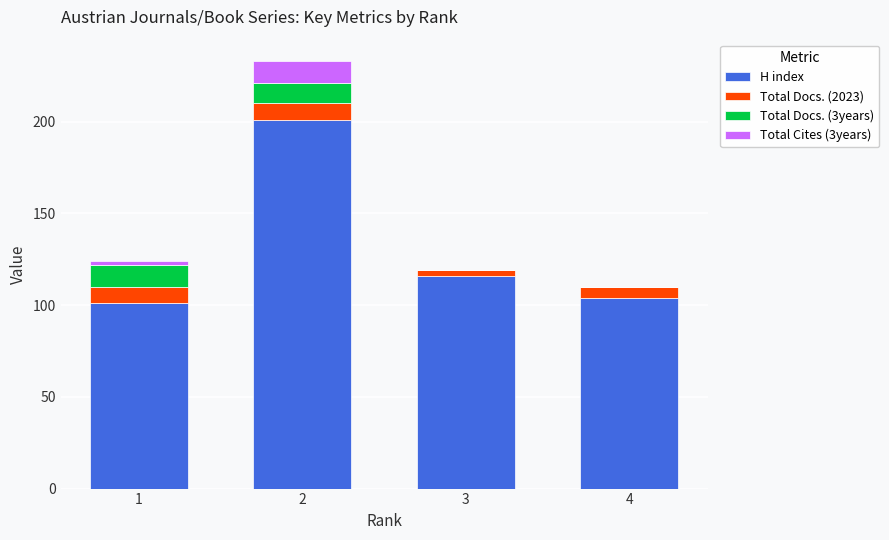

What is the highest value of the H index series?

201